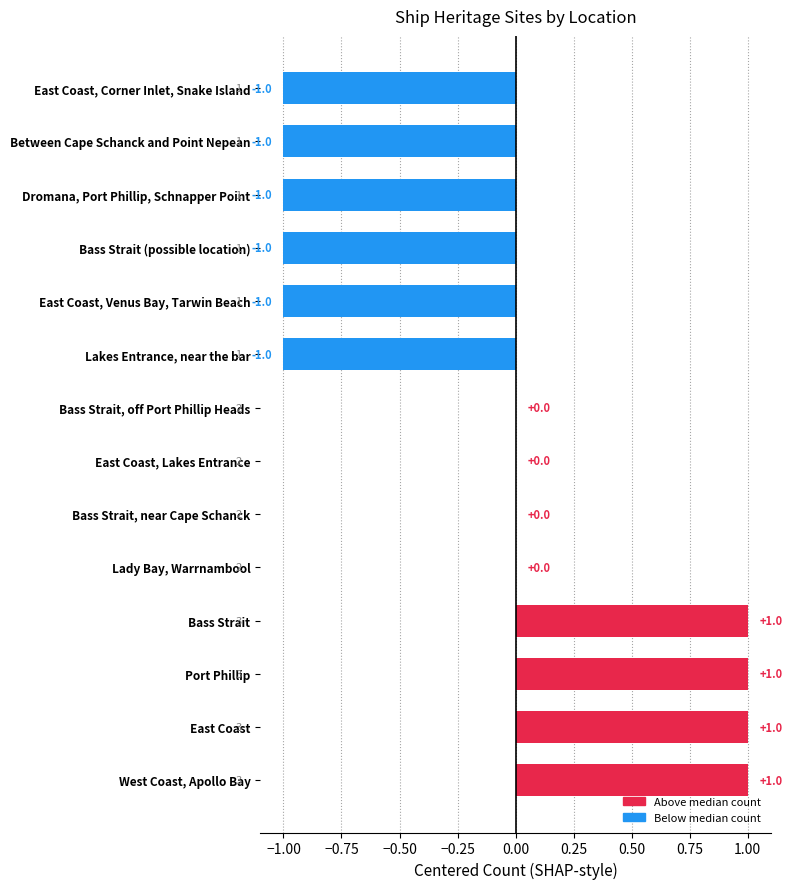

True or false: the data shows 2 at Port Phillip.

False